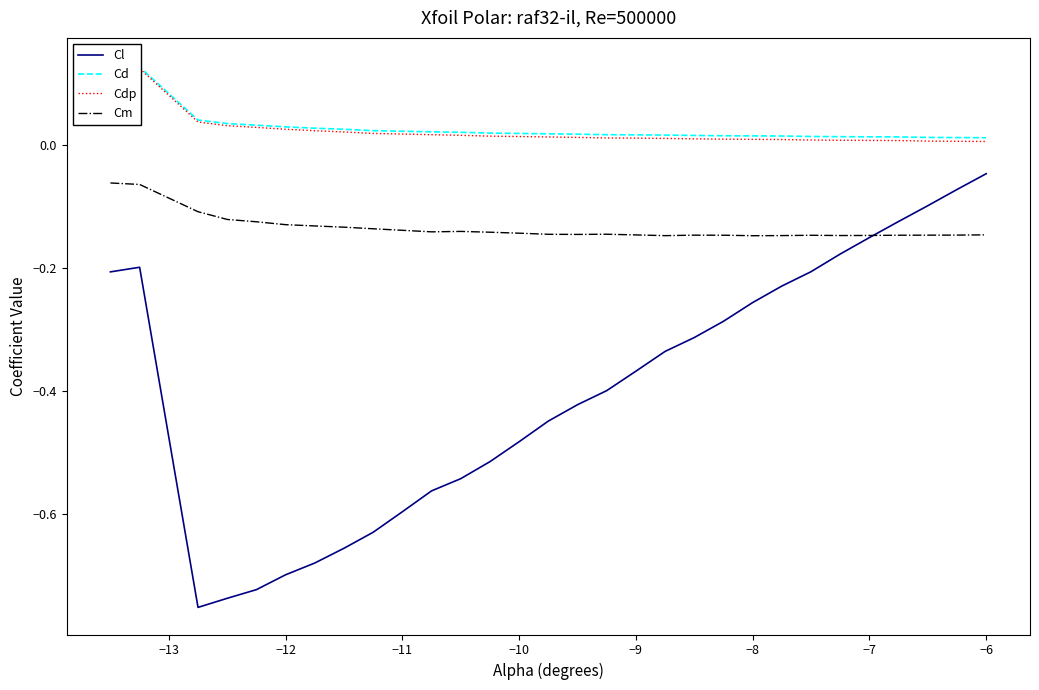

True or false: Cl and Cdp cross at least once.

False